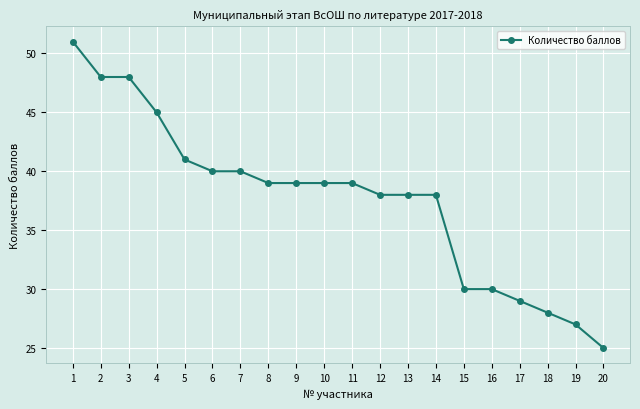

The chart shows a value of 59 at 12. True or false?

False